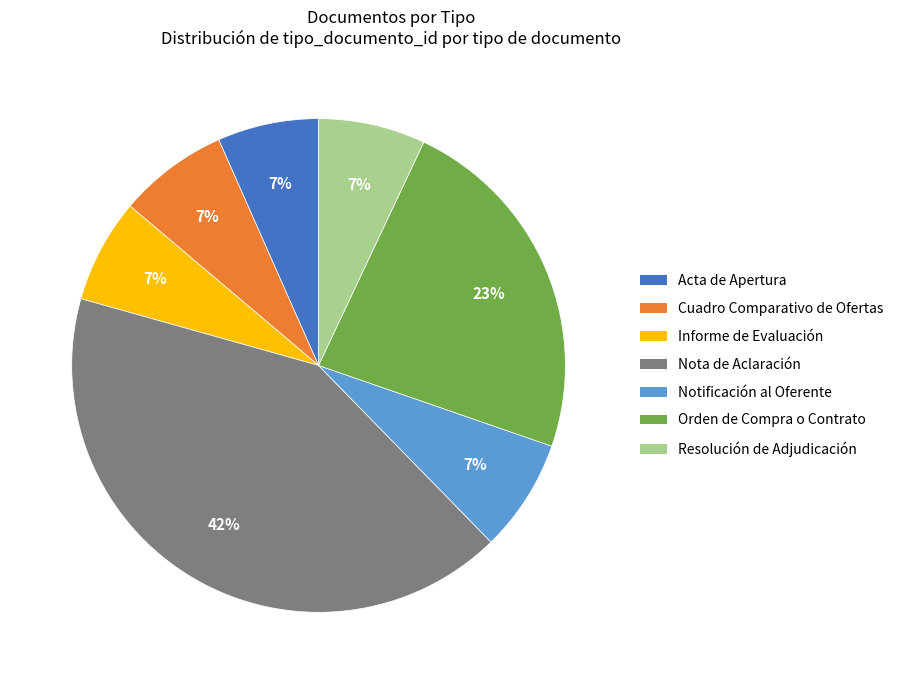

Which has a higher value, Orden de Compra o Contrato or Resolución de Adjudicación?

Orden de Compra o Contrato